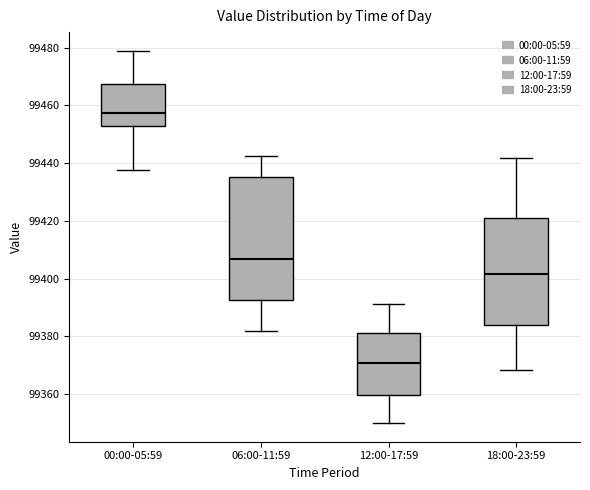

Reading left to right, read every box against the y-axis: the position of its median line, the range the box covers, and the ends of its whiskers. The values are not printed on the chart, so give them approximately, as read against the axis.

00:00-05:59: median 99458, box 99454 to 99468, whiskers 99438 to 99478
06:00-11:59: median 99406, box 99392 to 99436, whiskers 99382 to 99442
12:00-17:59: median 99370, box 99360 to 99382, whiskers 99350 to 99392
18:00-23:59: median 99402, box 99384 to 99420, whiskers 99368 to 99442